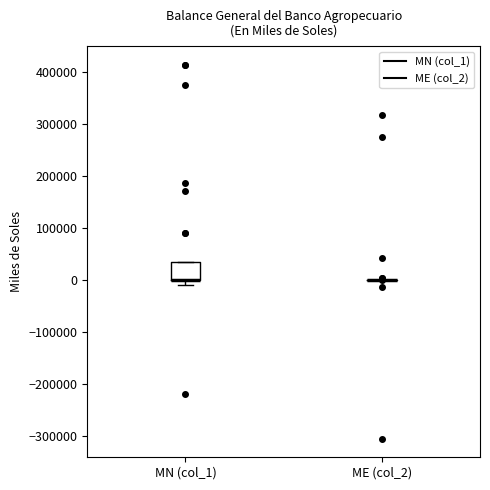

Reading left to right, read every box against the y-axis: the position of its median line, the range the box covers, and the ends of its whiskers. The values are not printed on the chart, so give them approximately, as read against the axis.

MN (col_1): median 0 (drawn on the box's lower edge), box 0 to 30000, whiskers -10000 to 30000
ME (col_2): box collapsed to a line at 0, whiskers 0 to 0